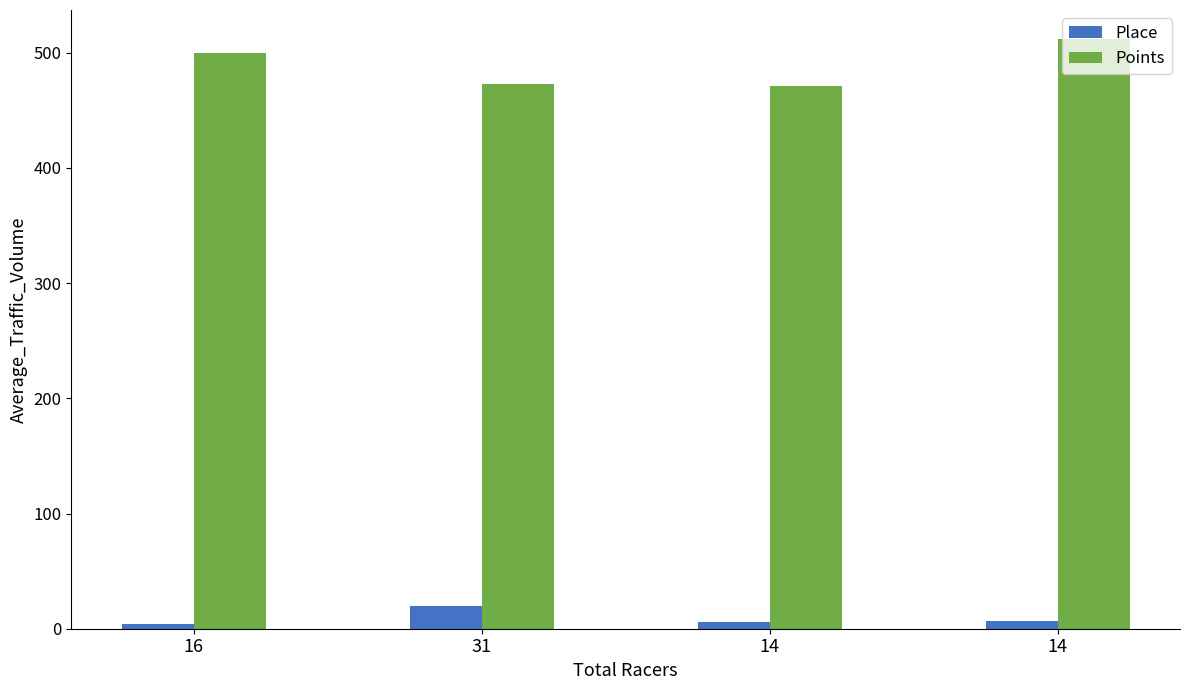

Where is Points nearest to the value 491?

16